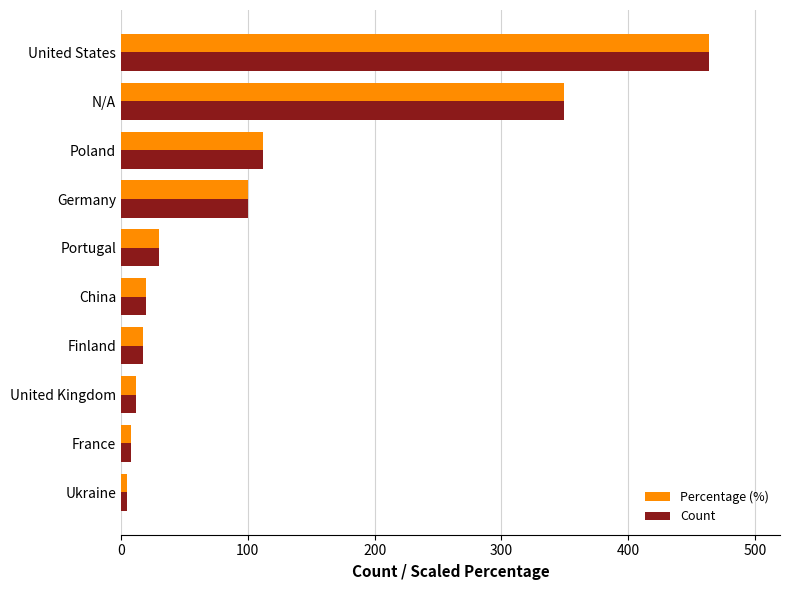

What is the difference between the maximum and second lowest values in the Percentage (%) series?

456.0